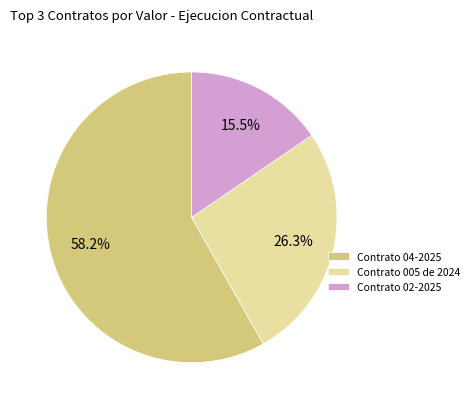

Does any single category account for the majority?

Yes